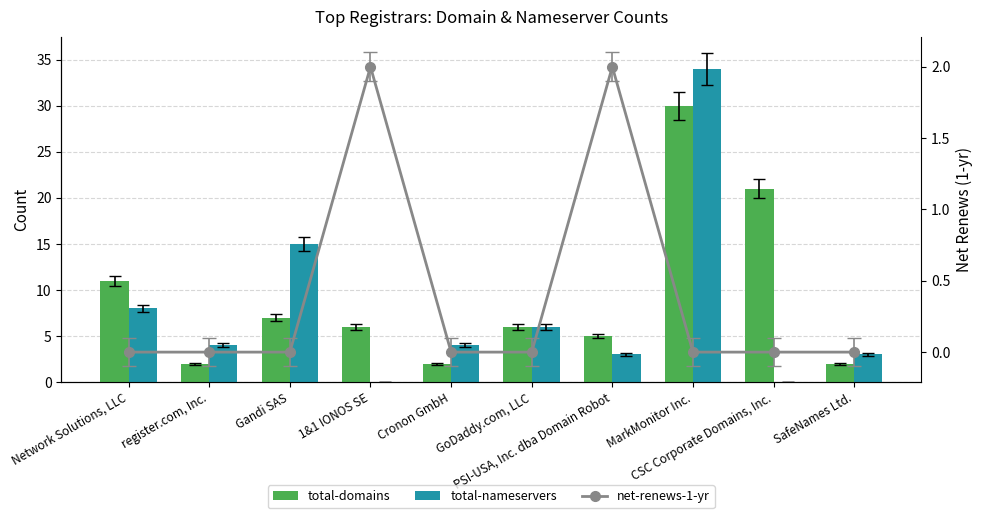

True or false: net-renews-1-yr has a value of 1 at SafeNames Ltd..

False